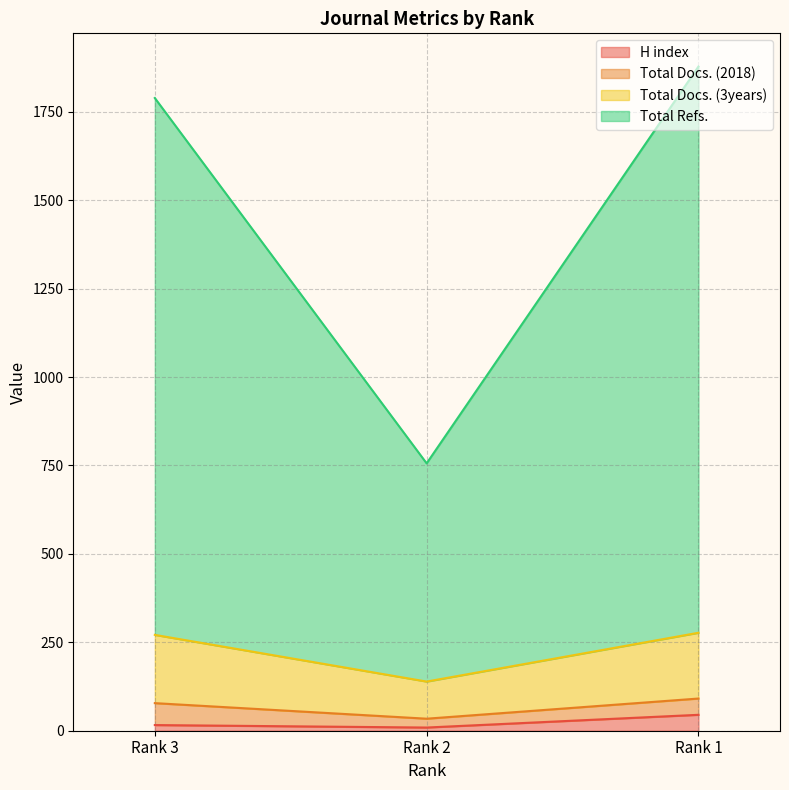

What is the difference between the Total Docs. (3years) values at Rank 3 and Rank 1?

6